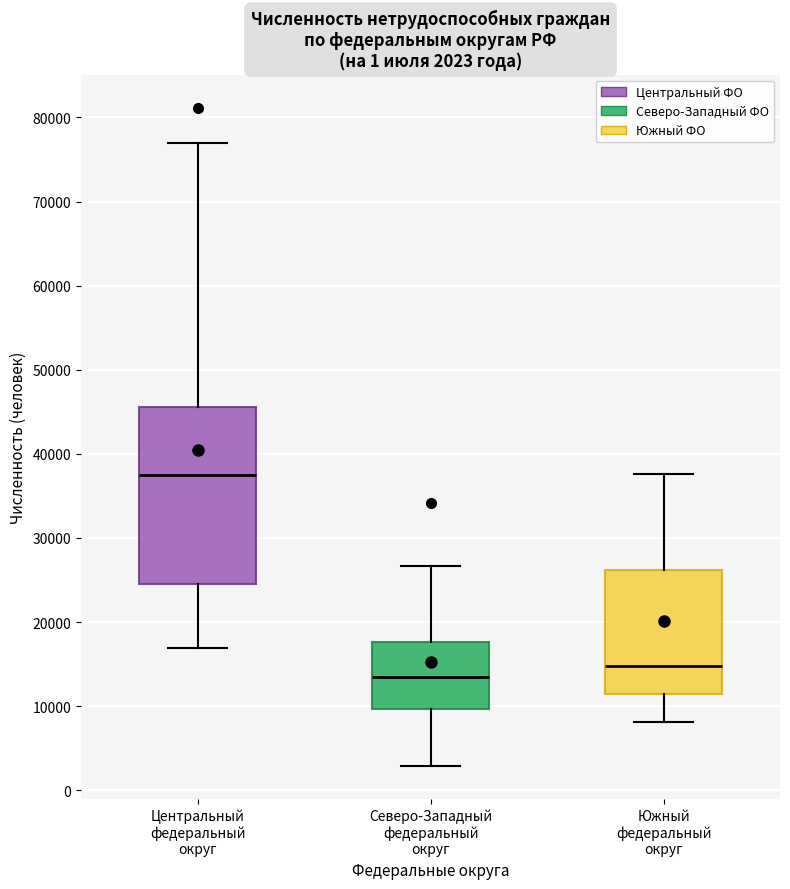

Comparing the boxes themselves (not the whiskers), which one is the tallest?

Центральный федеральный округ